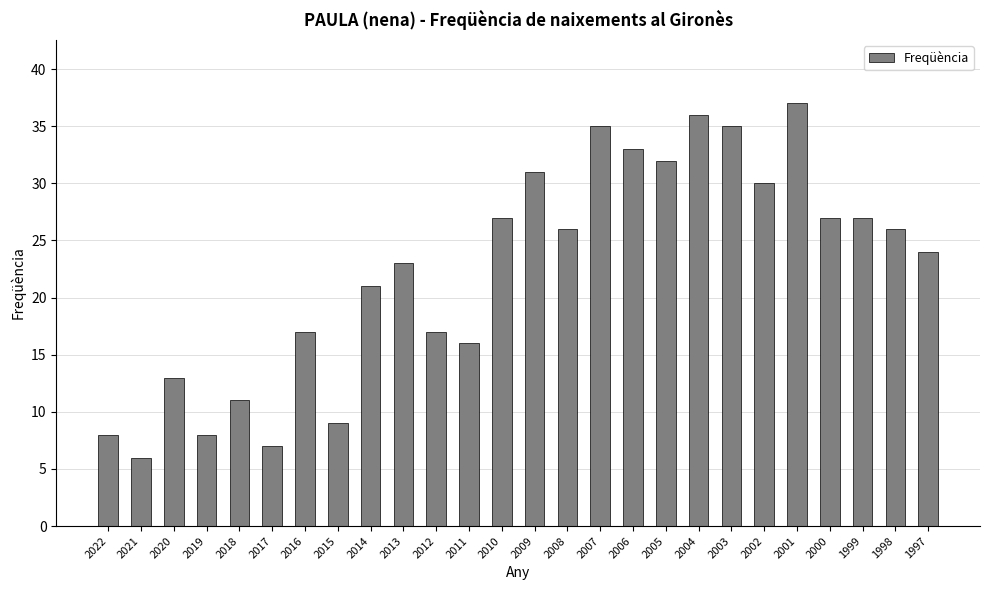

What is the difference between the maximum and minimum values?

31